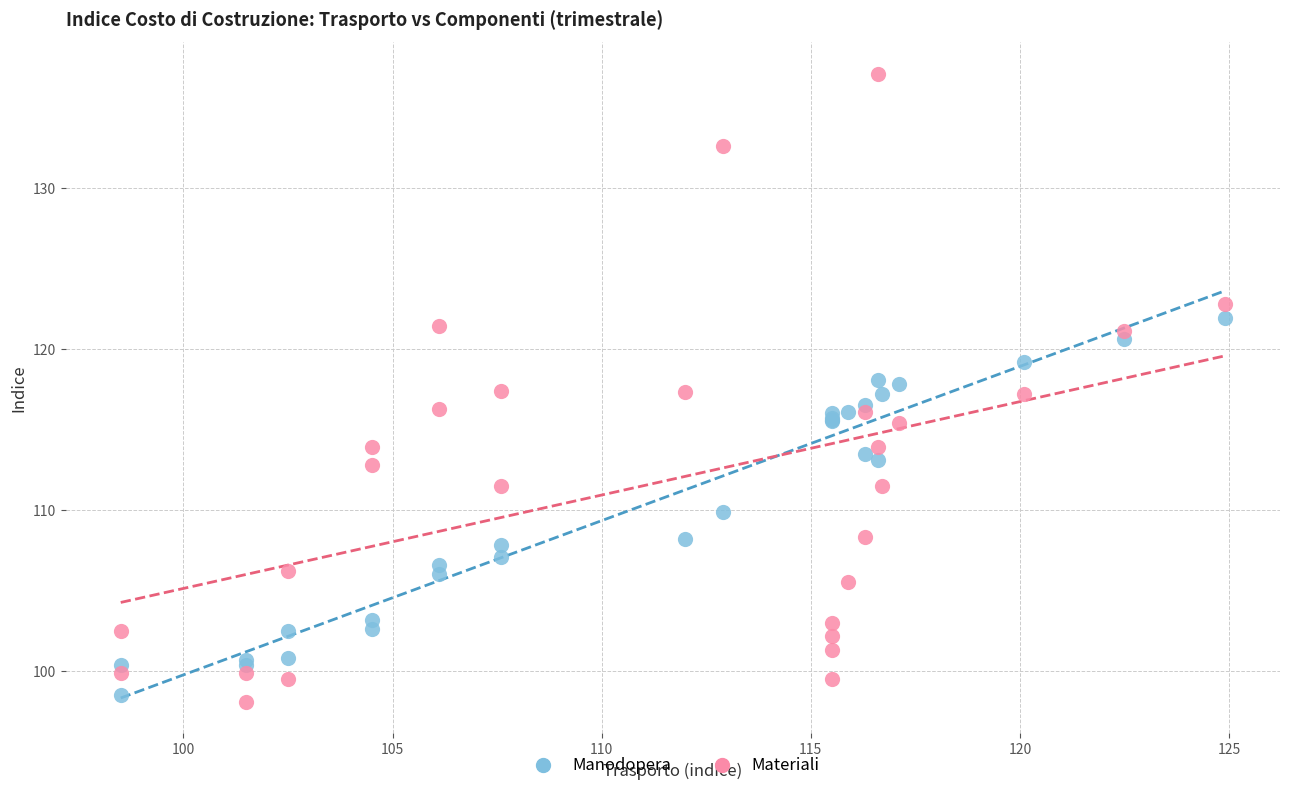

Which series has the widest spread of Y values?

Materiali